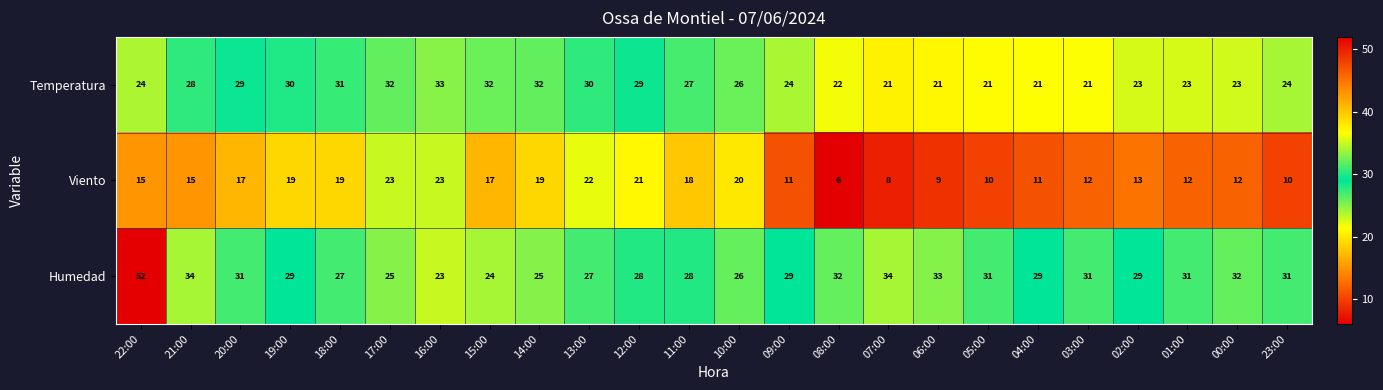

What is the total value across all series at 09:00?

64